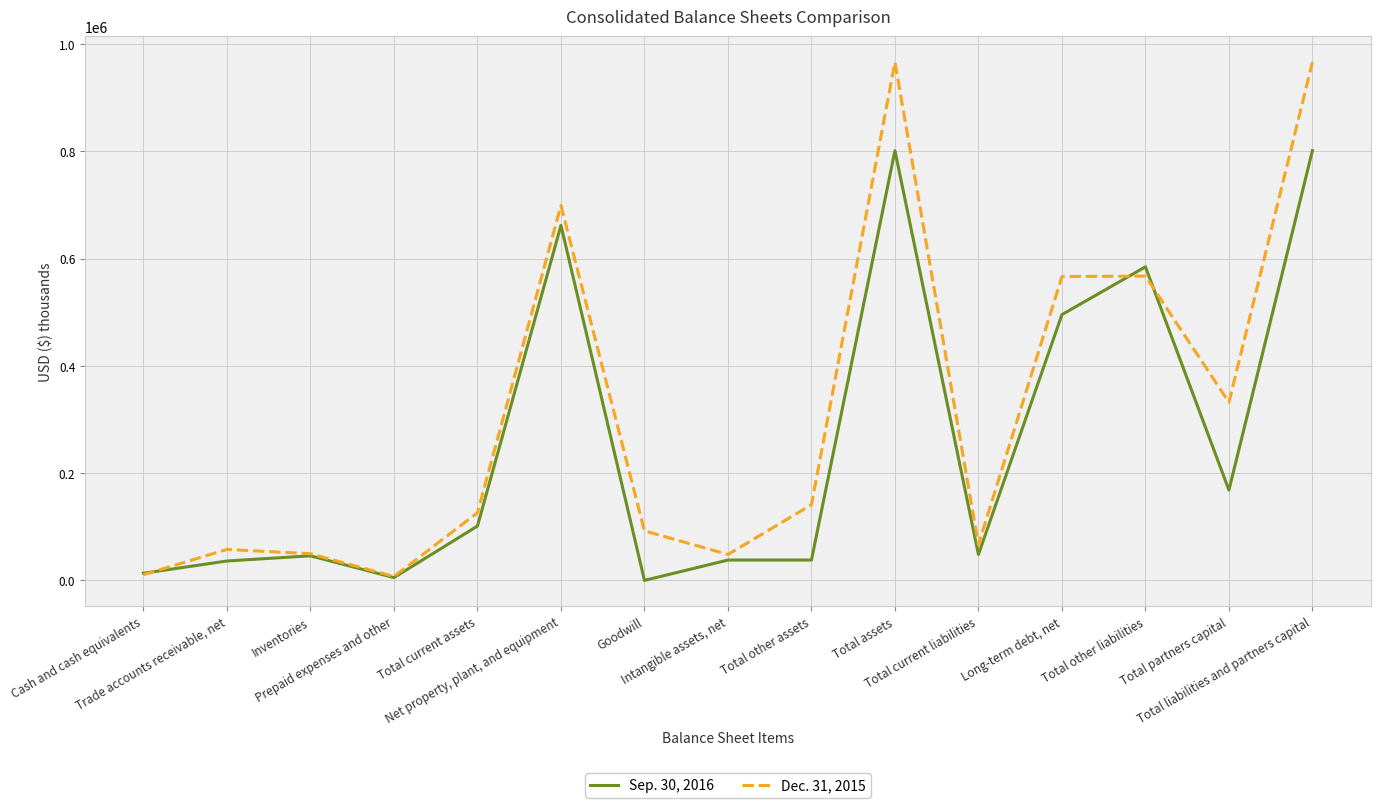

What is the maximum value shown in the chart?

966627